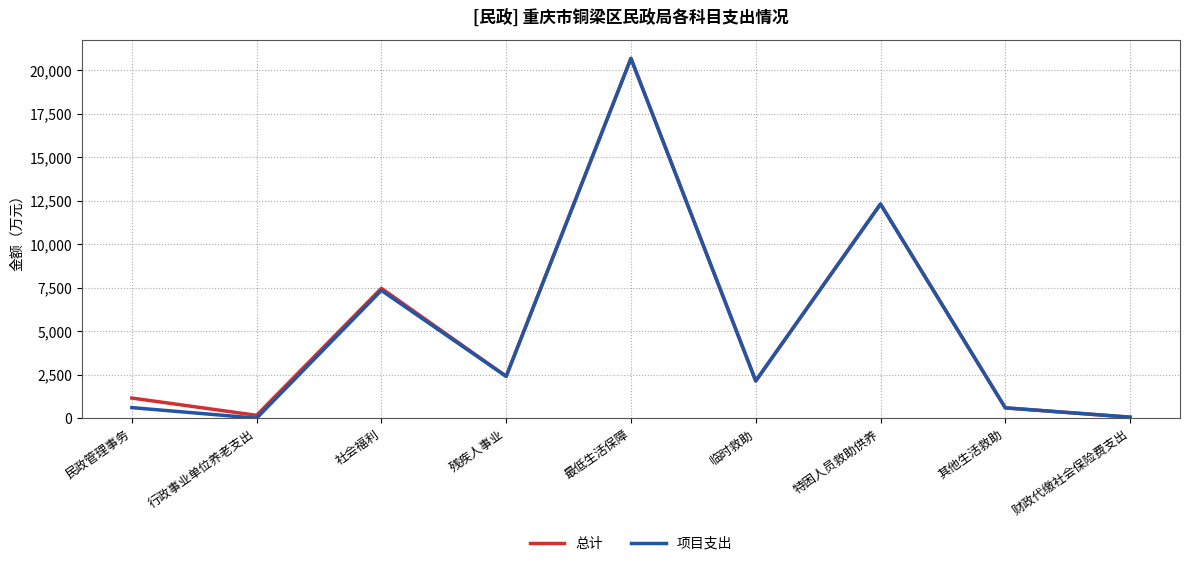

Where is 总计 nearest to the value 10366?

特困人员救助供养